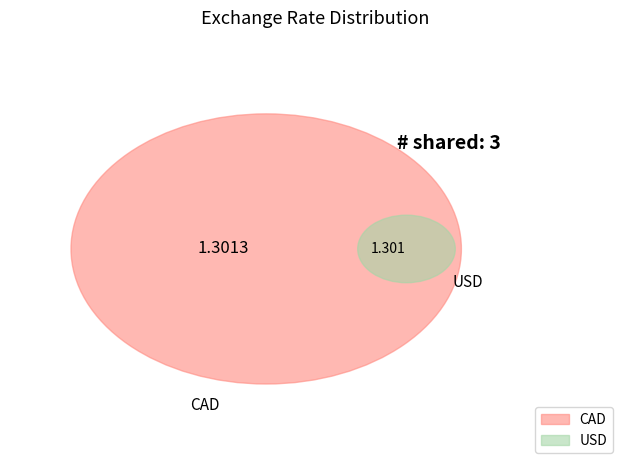

To the nearest percent, what percentage of the pie is USD?

50%